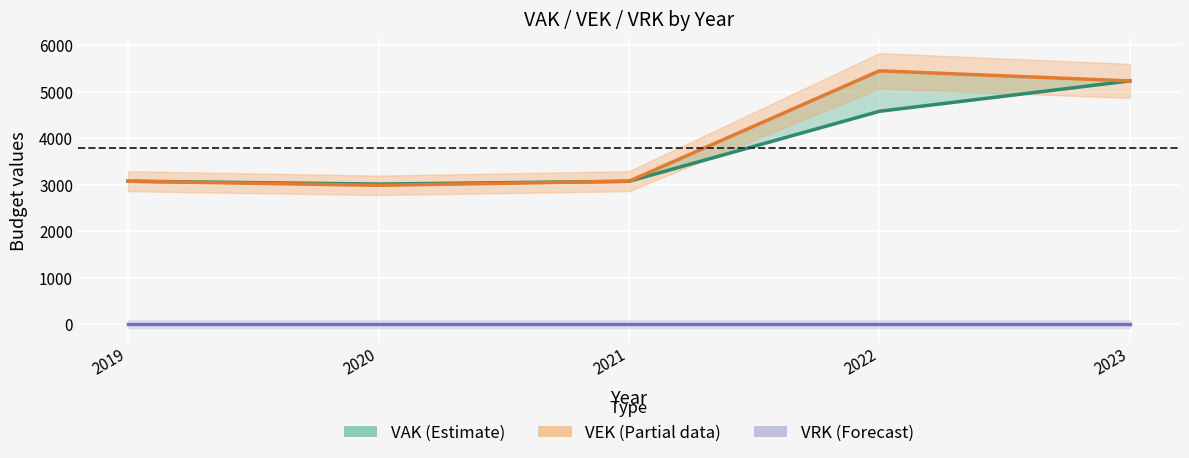

What is the value of the VEK point at the 2nd from the left?

2987